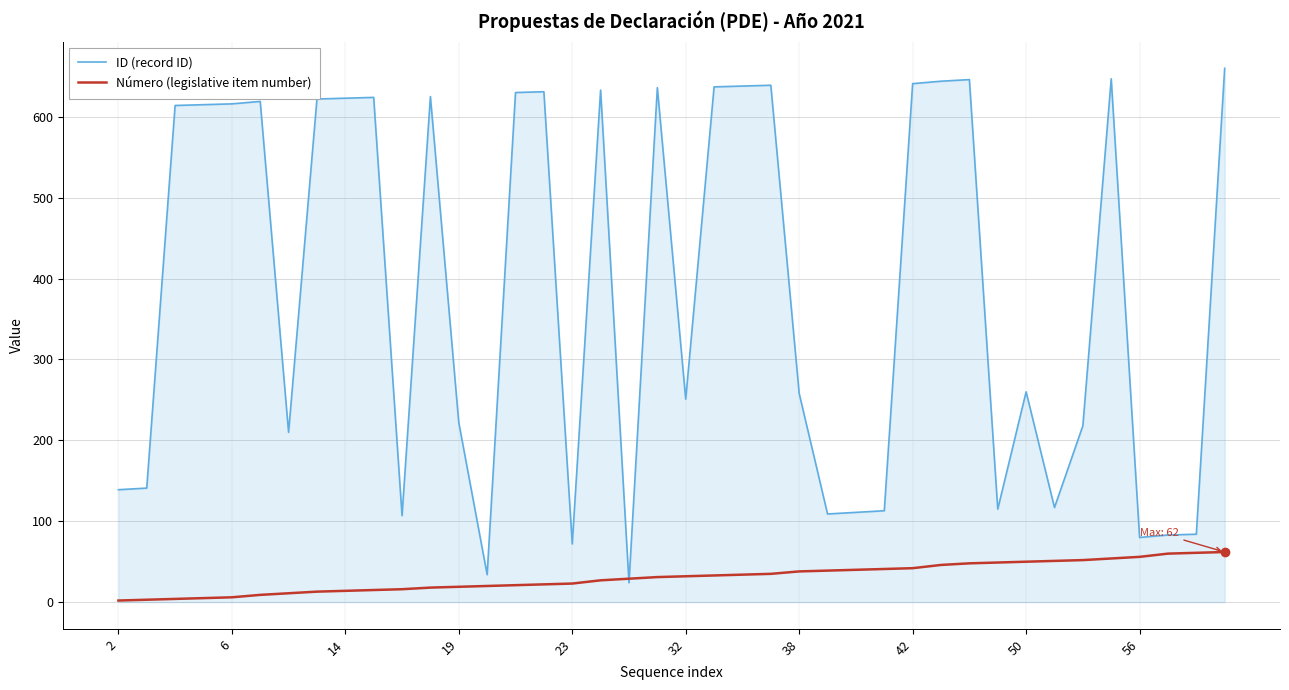

Rank the series by their maximum value, from highest to lowest.

ID (record ID), Número (legislative item number)